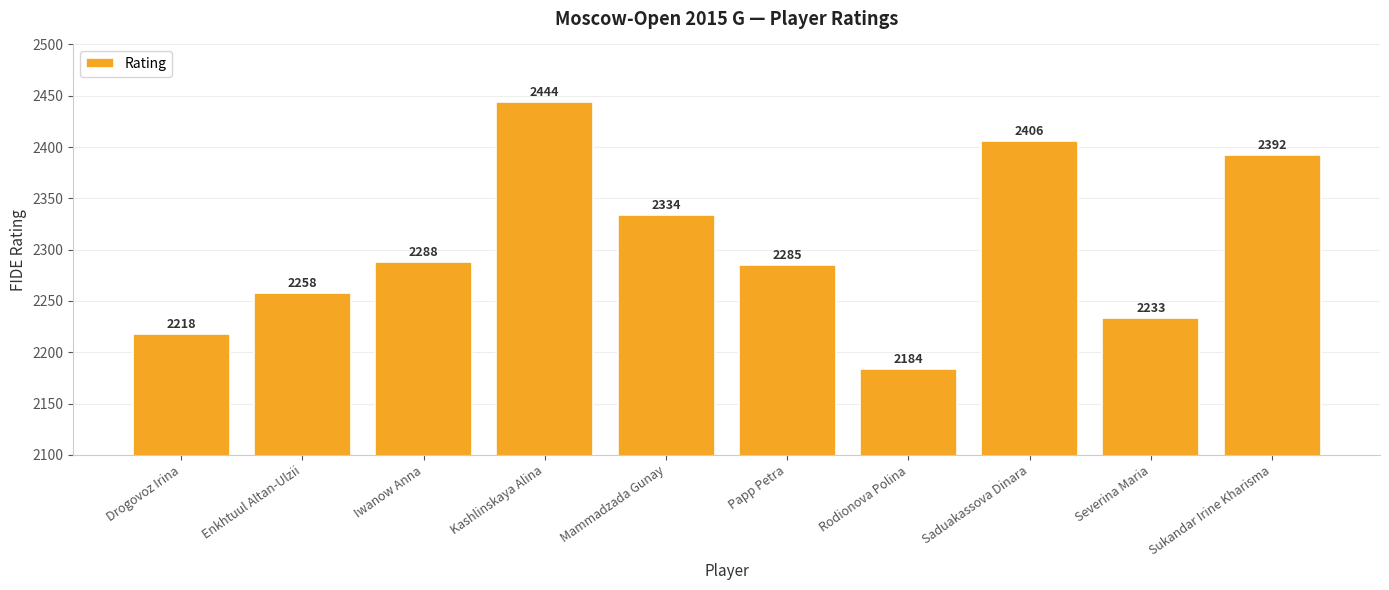

Between Iwanow Anna and Papp Petra, which is larger?

Iwanow Anna